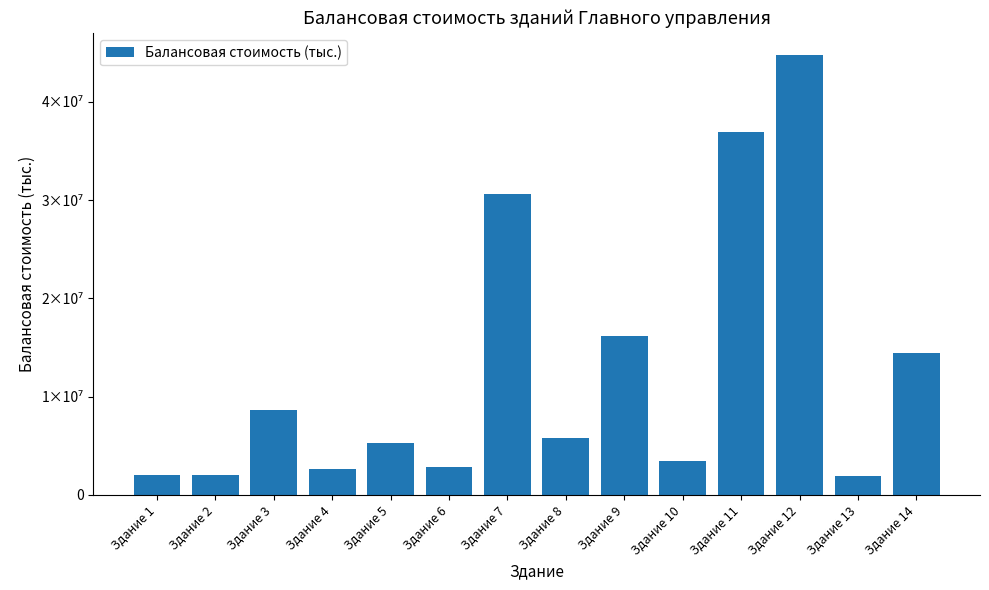

The chart shows a value of 25849462.3 at Здание 11. True or false?

False